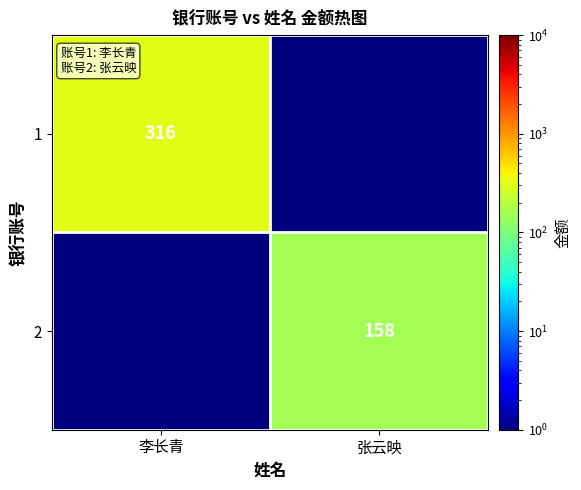

The value of 2 at 张云映 is 158.0. True or false?

True